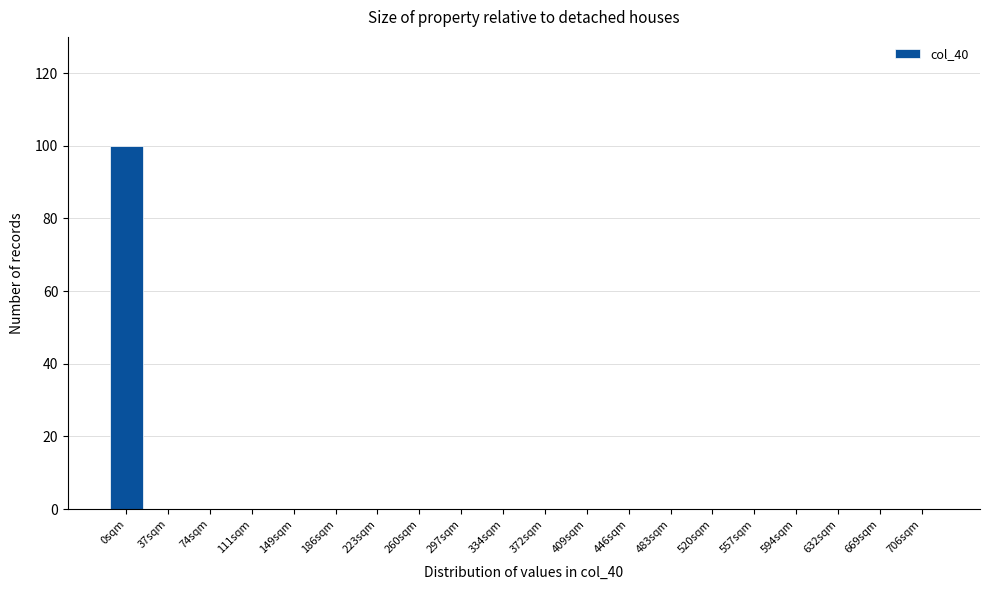

Reading right to left, transcribe all the data shown in this chart.

706sqm=0	669sqm=0	632sqm=0	594sqm=0	557sqm=0	520sqm=0	483sqm=0	446sqm=0	409sqm=0	372sqm=0	334sqm=0	297sqm=0	260sqm=0	223sqm=0	186sqm=0	149sqm=0	111sqm=0	74sqm=0	37sqm=0	0sqm=100